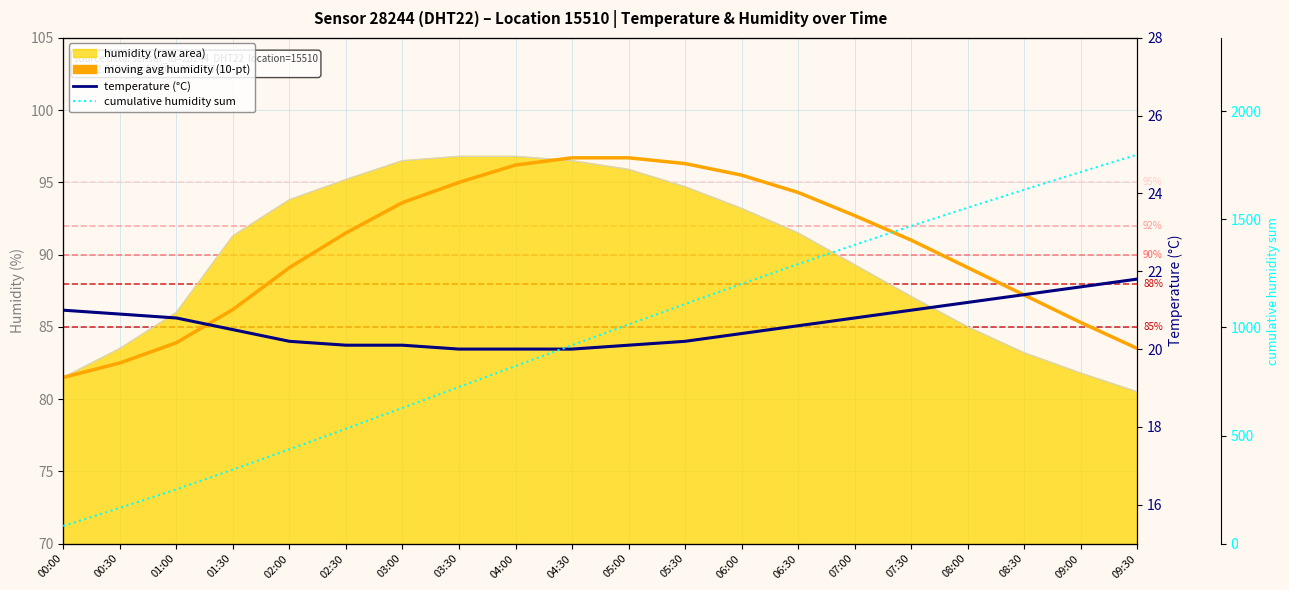

Which has a higher value, 07:00 or 05:30?

05:30